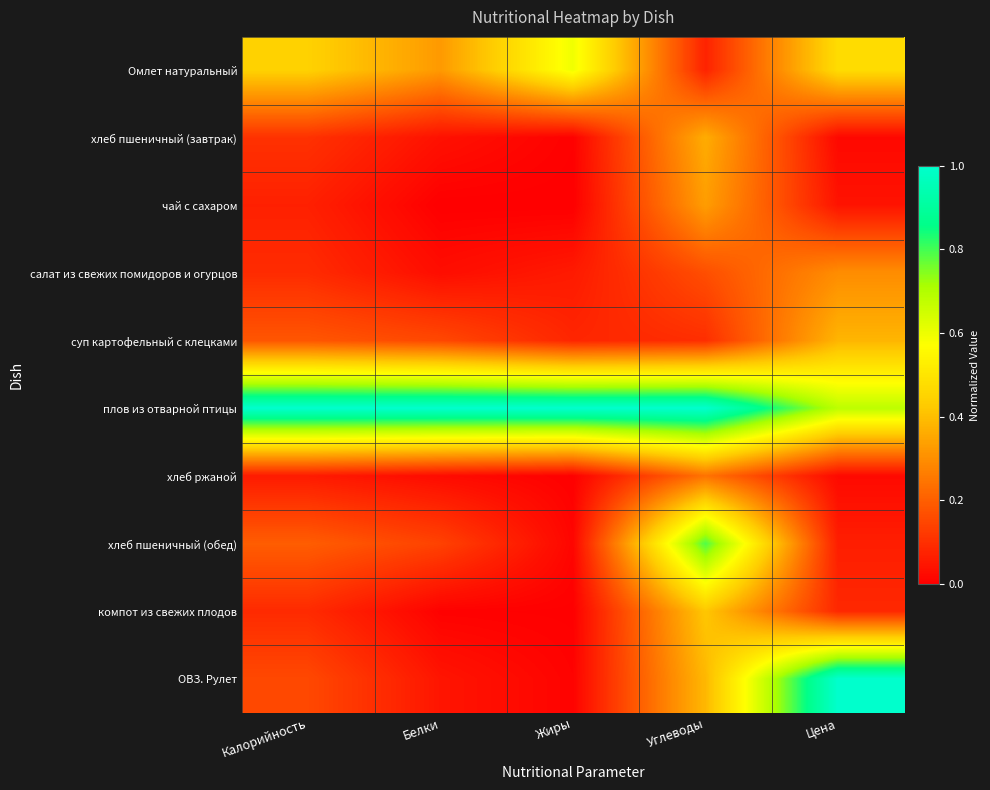

Rank the series by their maximum value, from lowest to highest.

хлеб ржаной, салат из свежих помидоров и огурцов, чай с сахаром, хлеб пшеничный (завтрак), суп картофельный с клецками, компот из свежих плодов, Омлет натуральный, хлеб пшеничный (обед), плов из отварной птицы, ОВЗ. Рулет